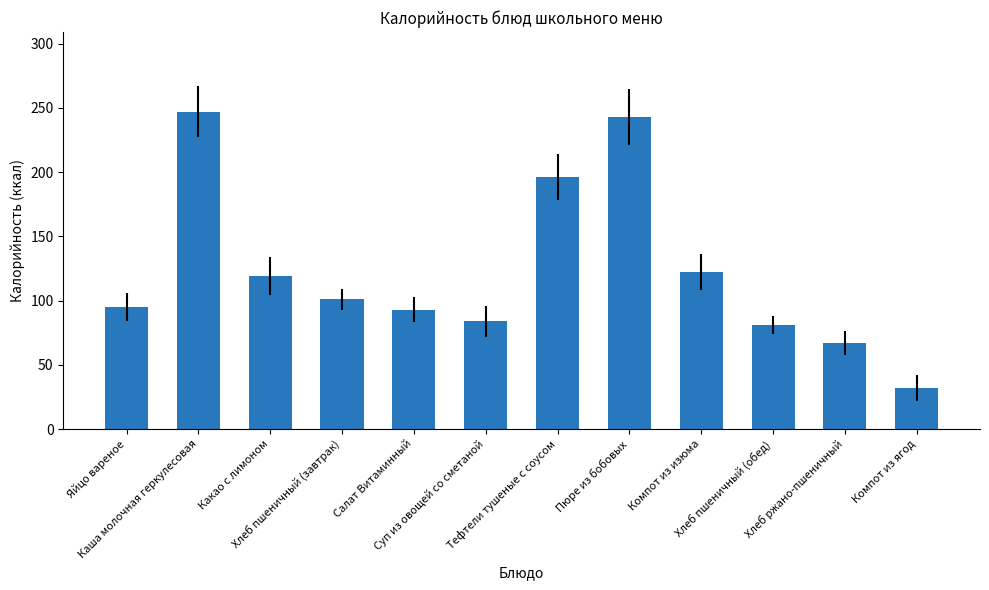

What is the change in value from Тефтели тушеные с соусом to Хлеб пшеничный (обед)?

-115